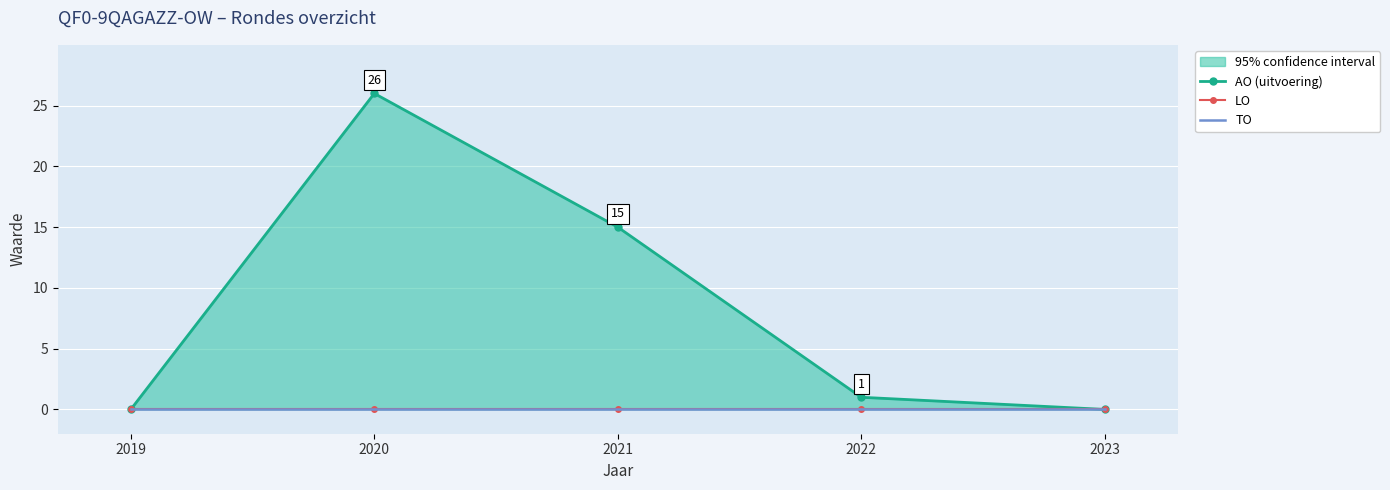

At which label does AO (uitvoering) first exceed 1?

2020